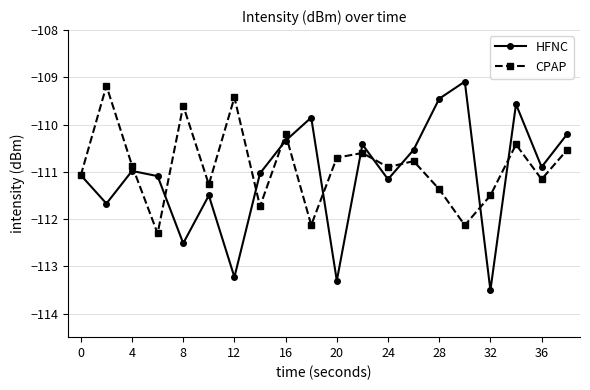

In HFNC, how many points are higher than both neighbors (excluding endpoints)?

6